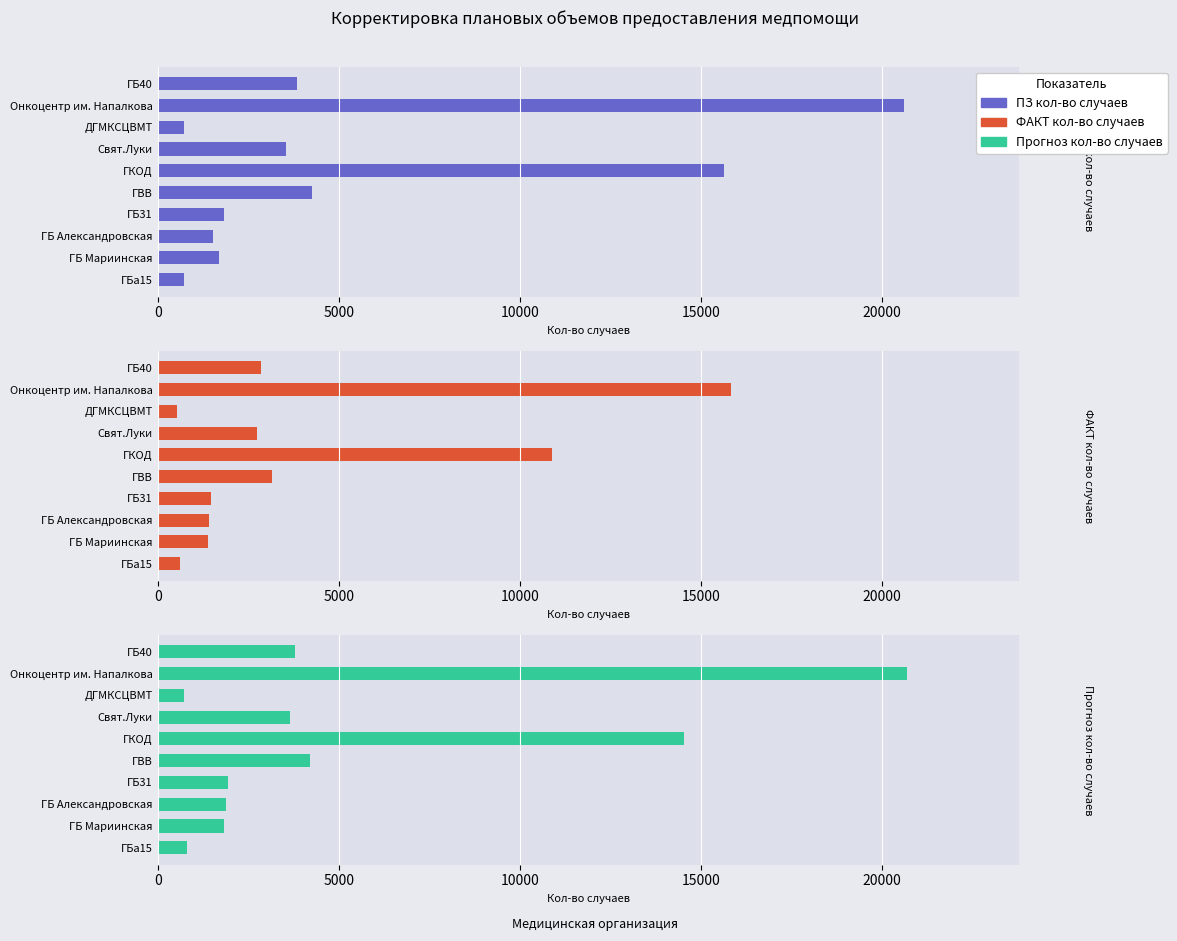

What is the smallest value displayed?

540